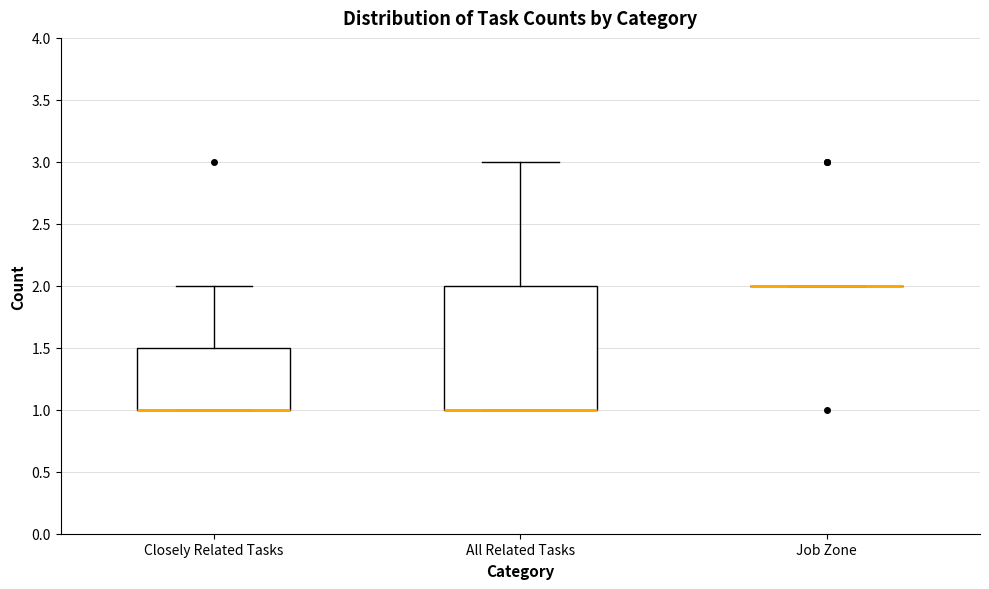

Comparing the boxes themselves (not the whiskers), which one is the tallest?

All Related Tasks